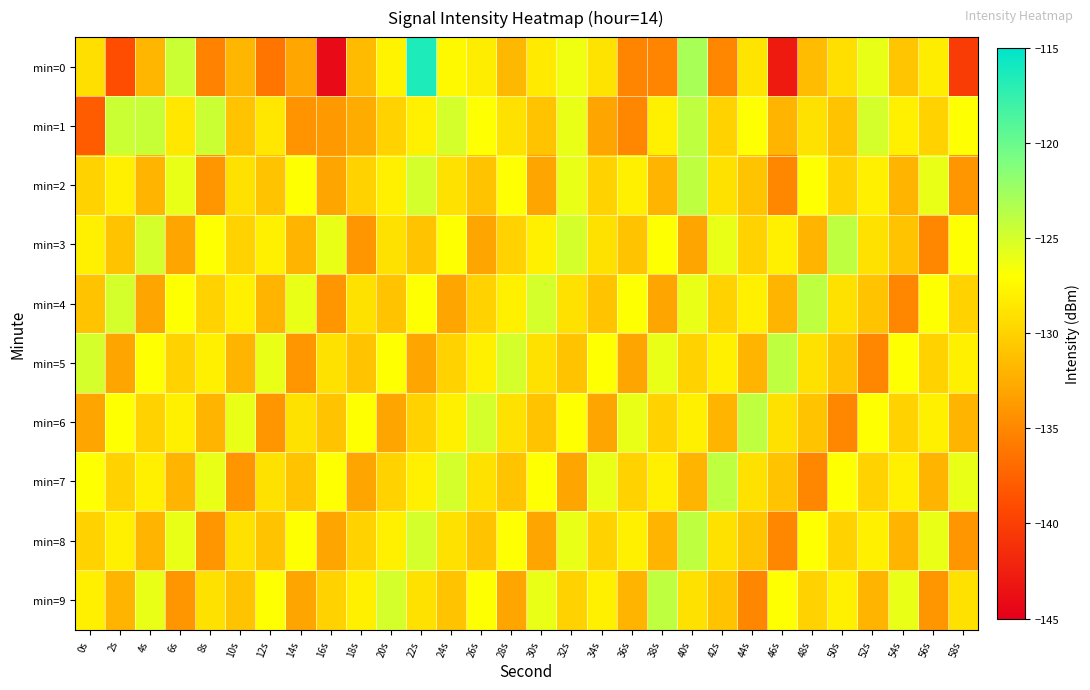

Which series has the widest spread of values?

min=0